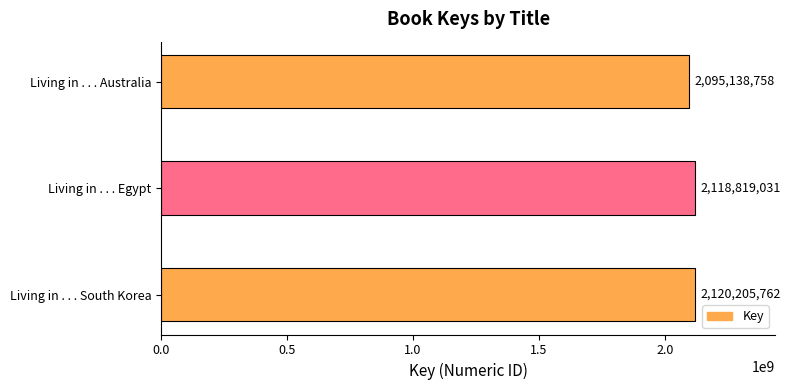

What is the smallest value displayed?

2095138758